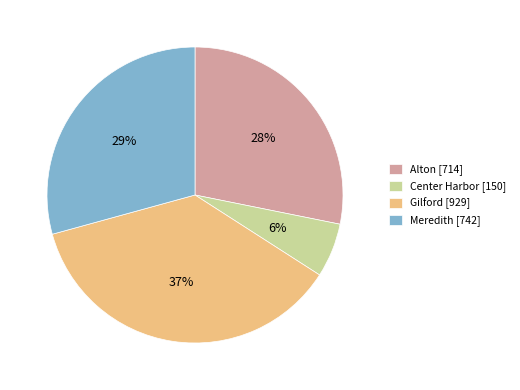

To the nearest percent, what is the difference between the largest and smallest slice percentages?

31%